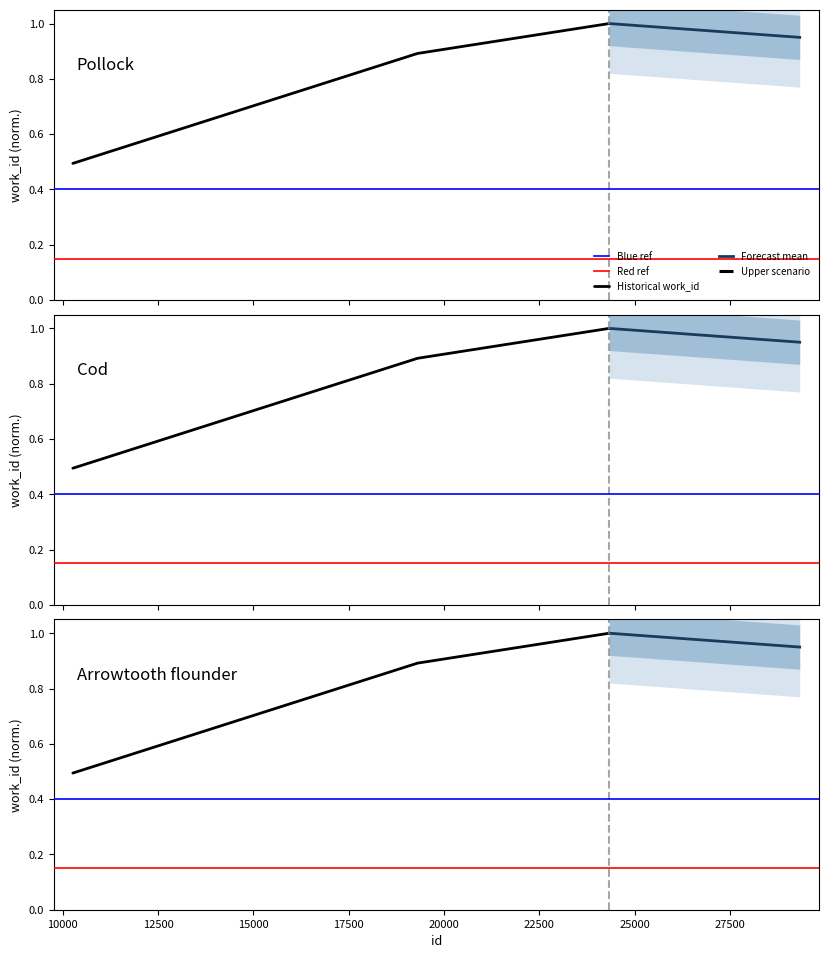

Is it true that the value at 10263 is 0.3?

False